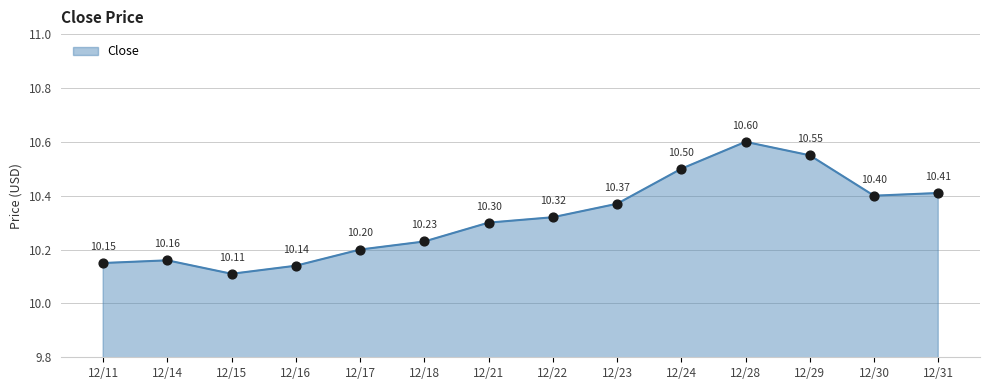

What is the change in value from 12/17 to 12/23?

+0.2